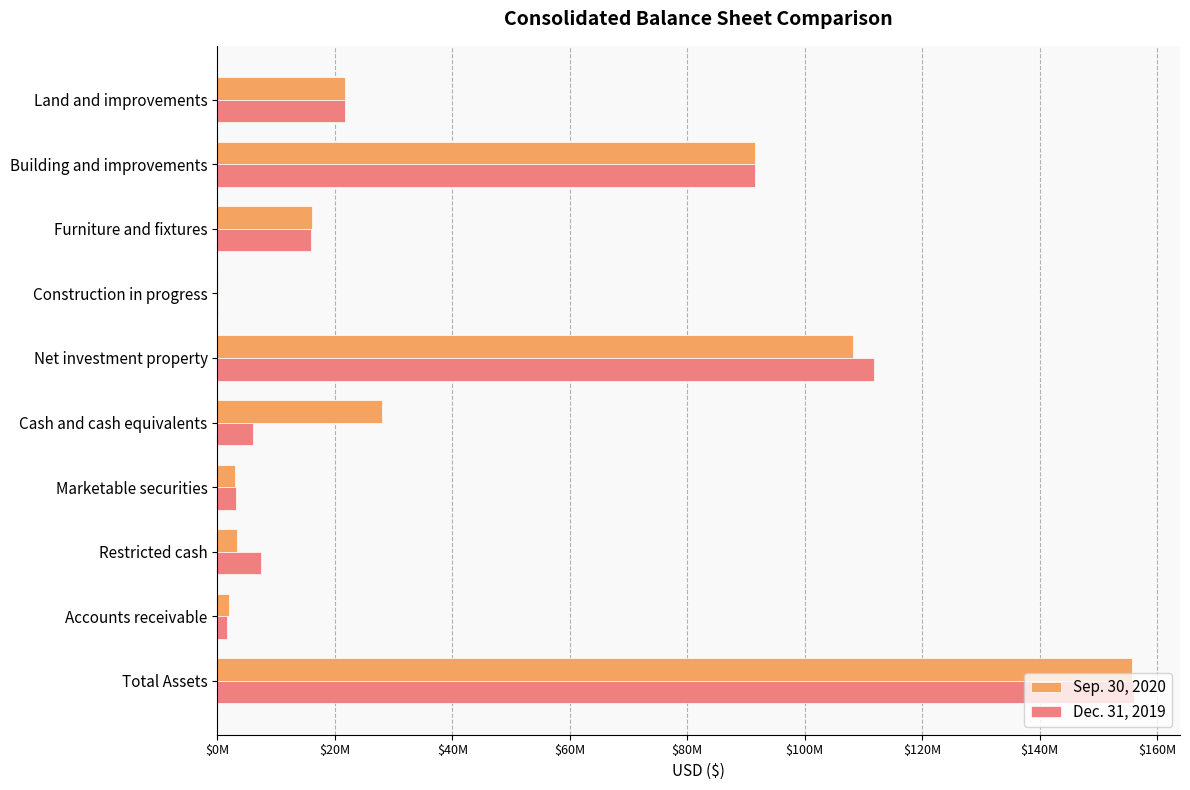

What are all the series names shown in the legend?

Sep. 30, 2020, Dec. 31, 2019